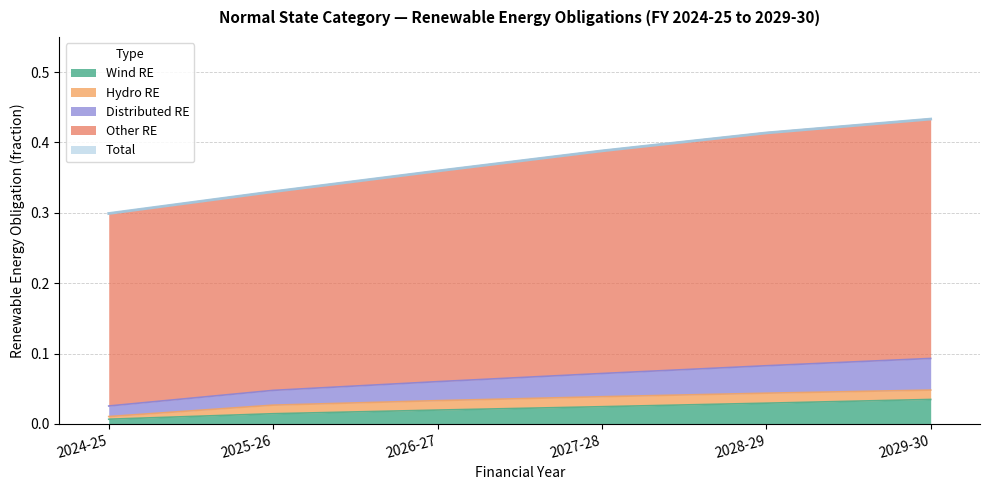

The value of Wind RE at 2028-29 is 0.0. True or false?

True